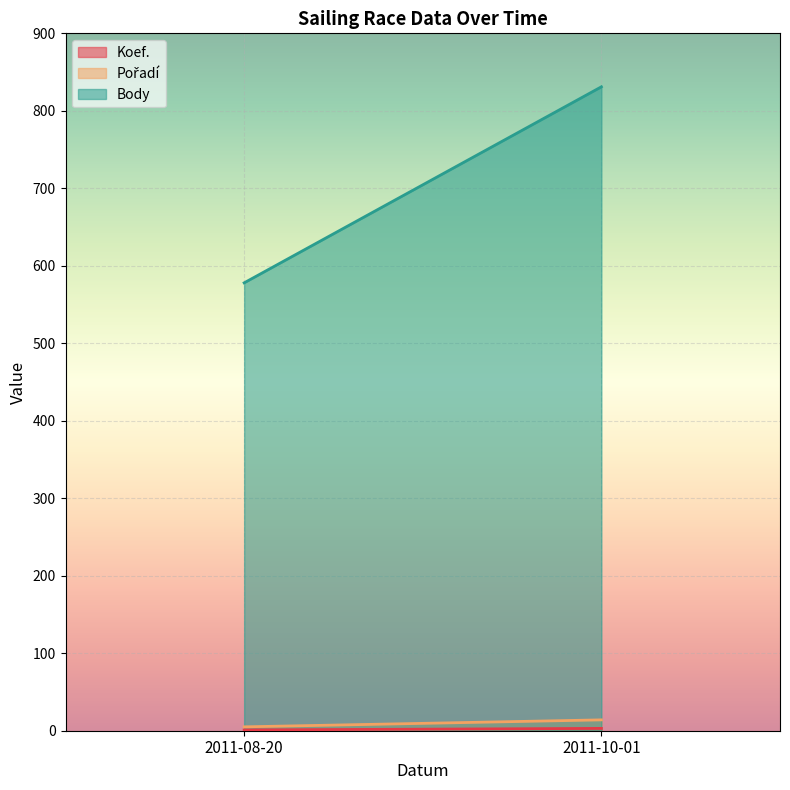

The Body series shows 578 at 2011-08-20. True or false?

True